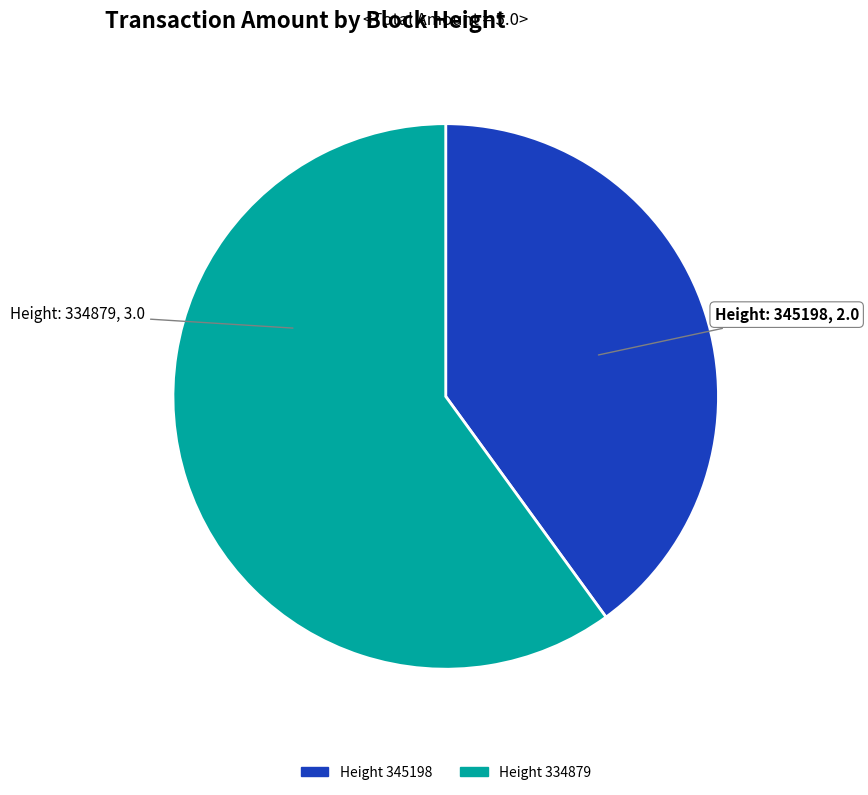

Rank the categories by value from highest to lowest.

334879, 345198